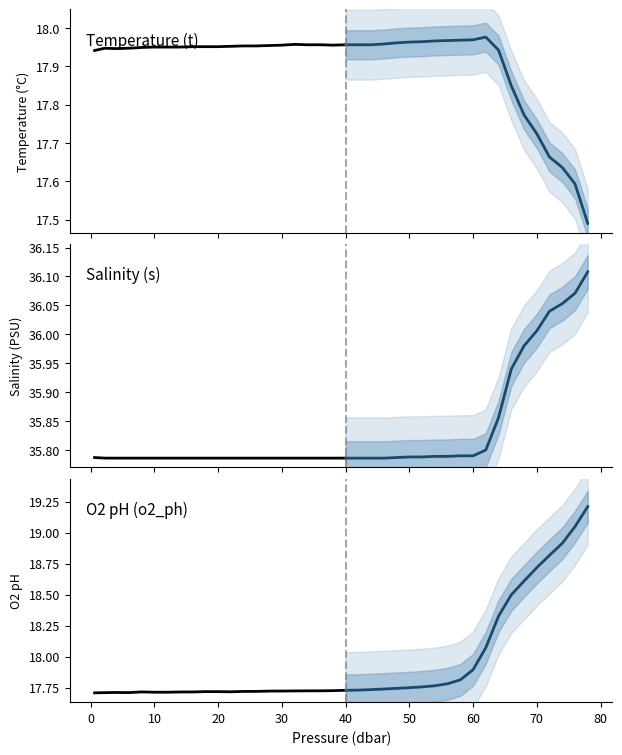

What is the smallest value displayed?

17.5